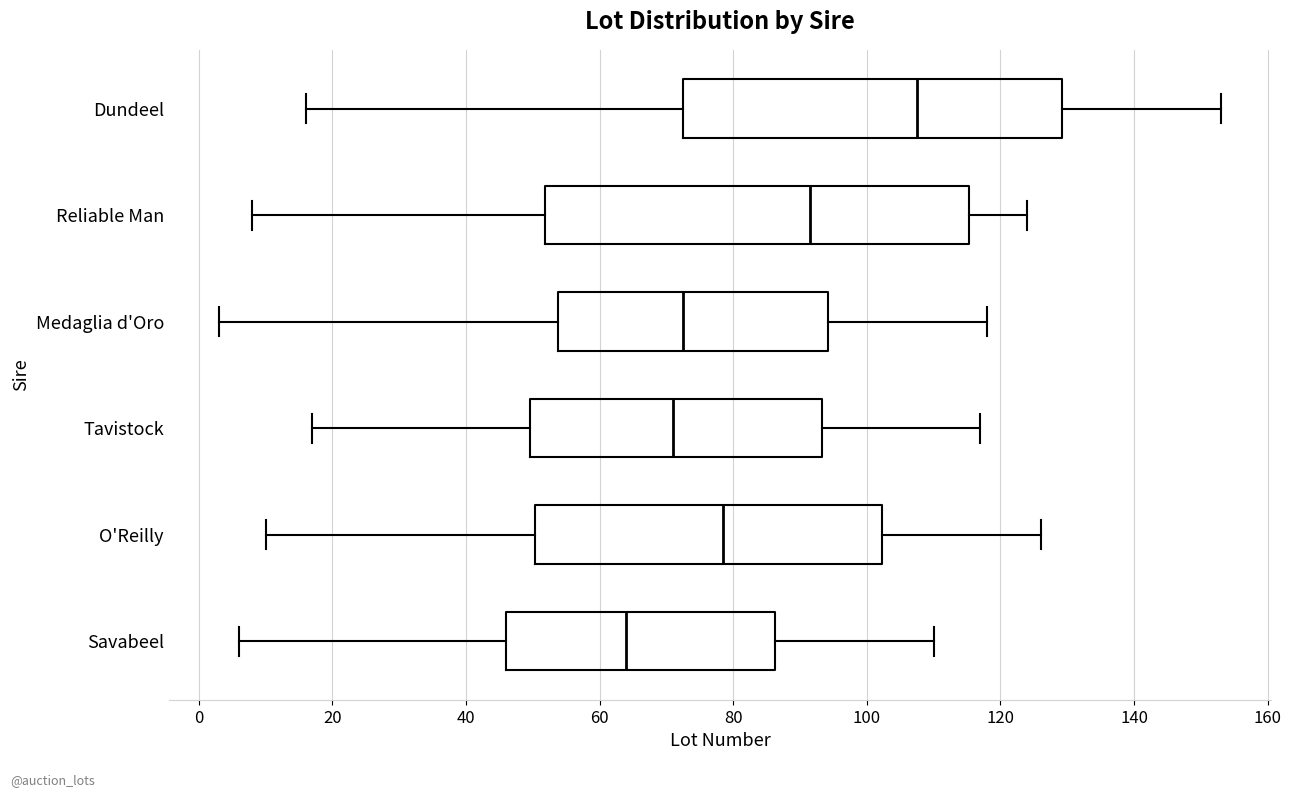

Reading bottom to top, transcribe this box plot: for each box, give where its median line is, the range the box spans, and where its two whiskers end, as read against the x-axis. The values are not printed on the chart, so give them approximately, as read against the axis.

Savabeel: median 64, box 46 to 86, whiskers 6 to 110
O'Reilly: median 78, box 50 to 102, whiskers 10 to 126
Tavistock: median 72, box 50 to 94, whiskers 18 to 118
Medaglia d'Oro: median 72, box 54 to 94, whiskers 4 to 118
Reliable Man: median 92, box 52 to 116, whiskers 8 to 124
Dundeel: median 108, box 72 to 130, whiskers 16 to 154